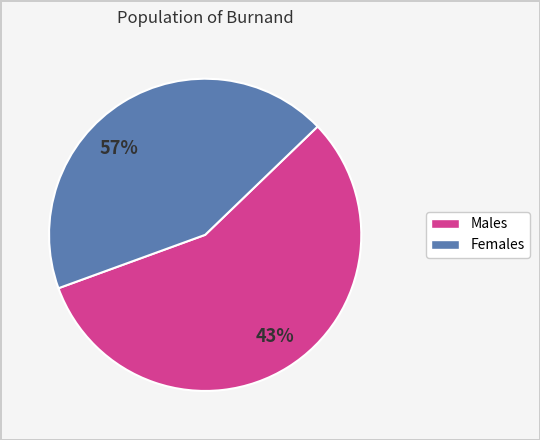

The pct95 slice represents 21% of the pie. True or false?

False